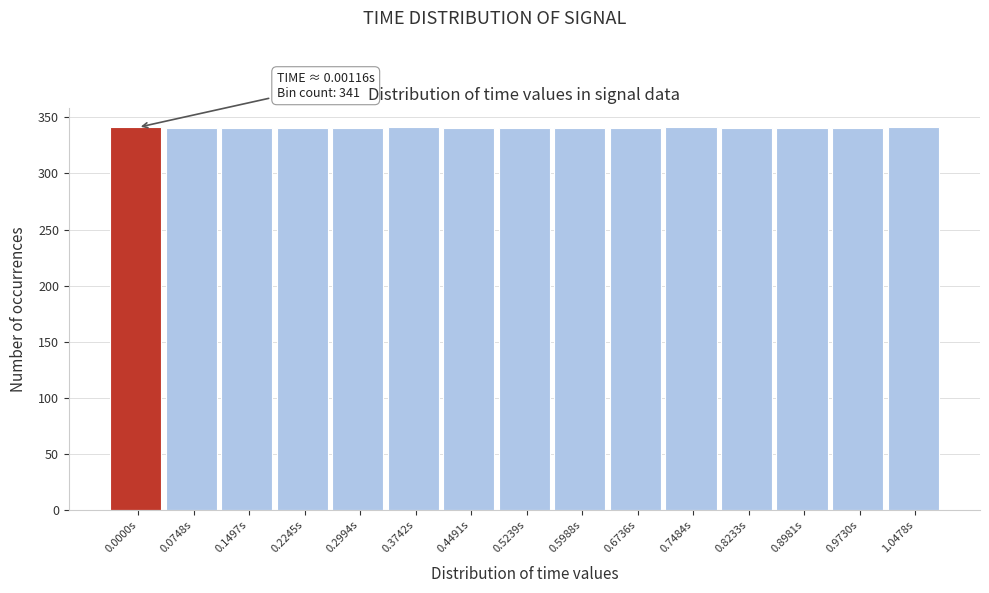

What is the average value?

340